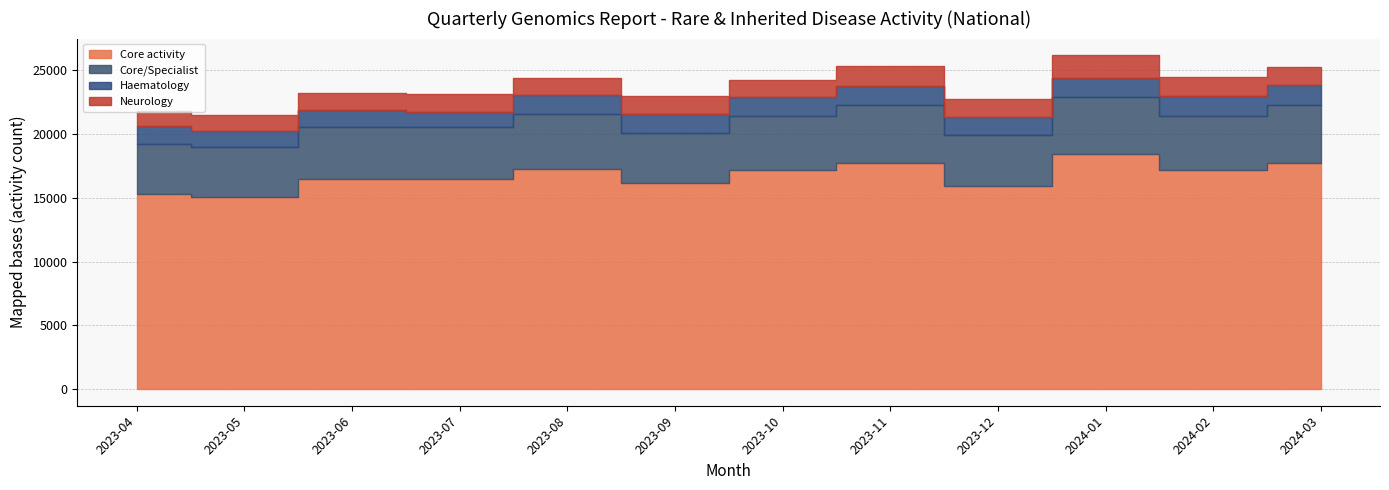

At how many categories does at least one series exceed 9360?

12